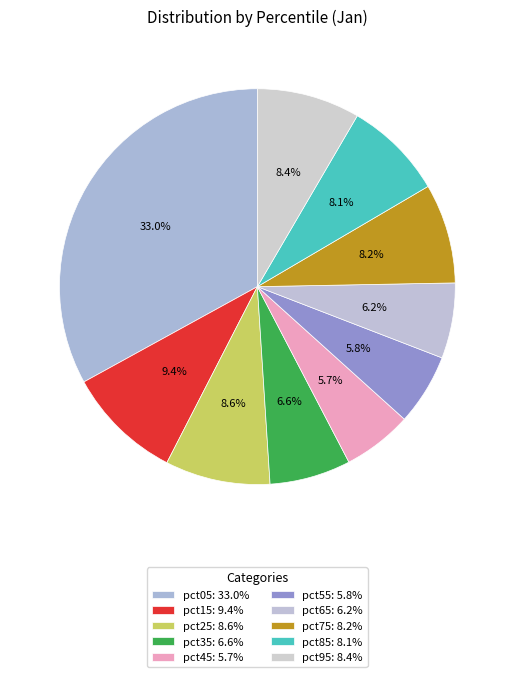

What percentage is the pct35 slice, to the nearest percent?

7%